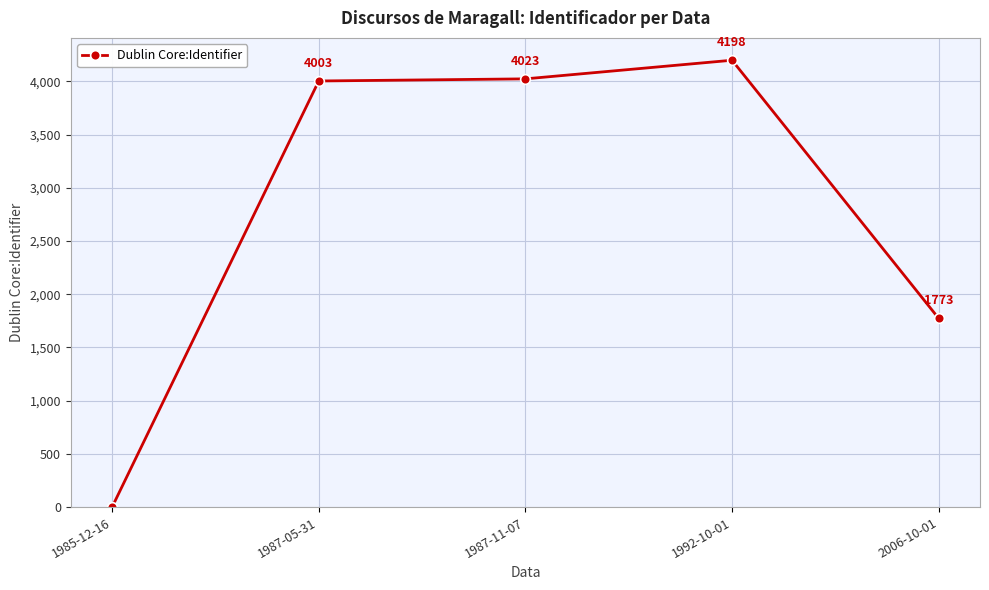

What is the sum of the values at 1987-11-07 and 2006-10-01?

5796